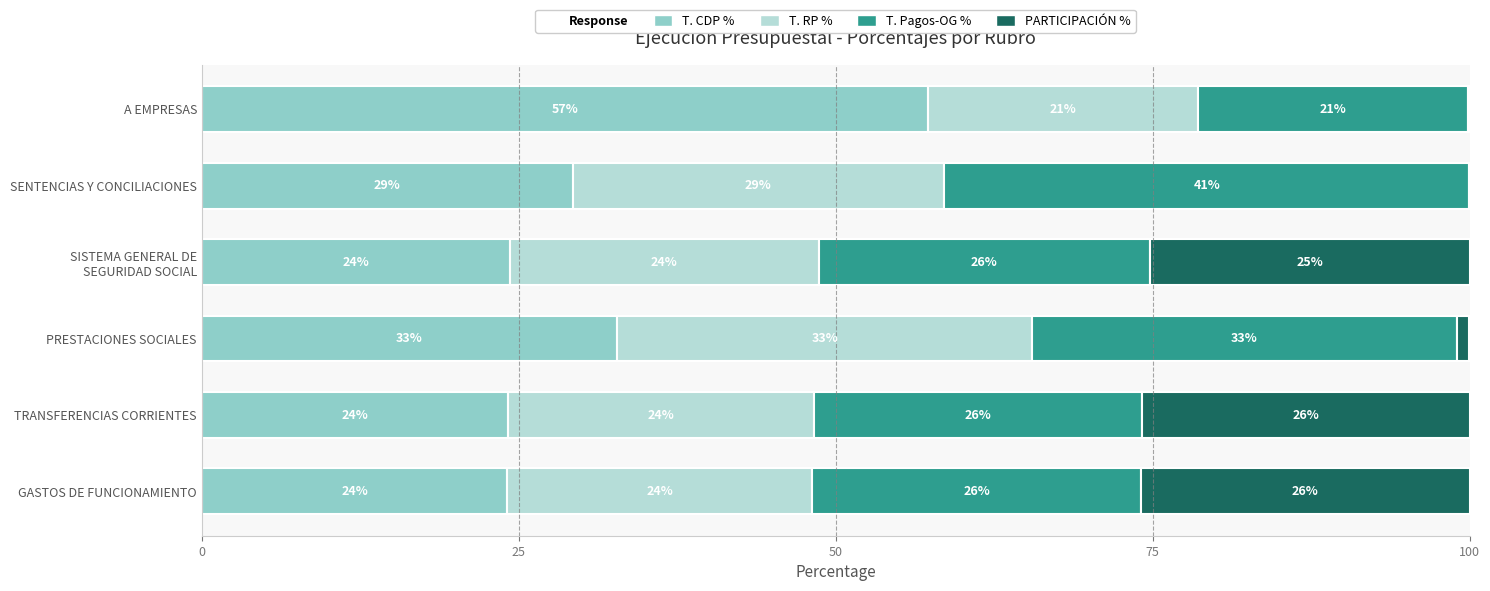

Where is T. CDP % nearest to the value 40?

PRESTACIONES SOCIALES